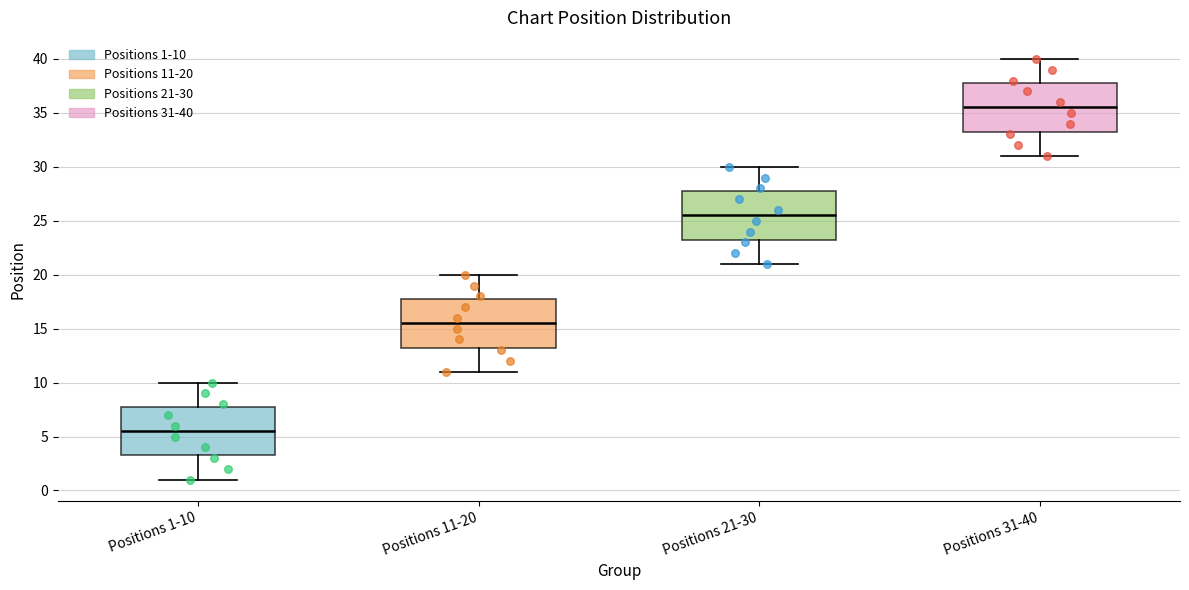

Reading left to right, read every box against the y-axis: the position of its median line, the range the box covers, and the ends of its whiskers. The values are not printed on the chart, so give them approximately, as read against the axis.

Positions 1-10: median 5.5, box 3.5 to 8.0, whiskers 1.0 to 10.0
Positions 11-20: median 15.5, box 13.5 to 18.0, whiskers 11.0 to 20.0
Positions 21-30: median 25.5, box 23.5 to 28.0, whiskers 21.0 to 30.0
Positions 31-40: median 35.5, box 33.5 to 38.0, whiskers 31.0 to 40.0